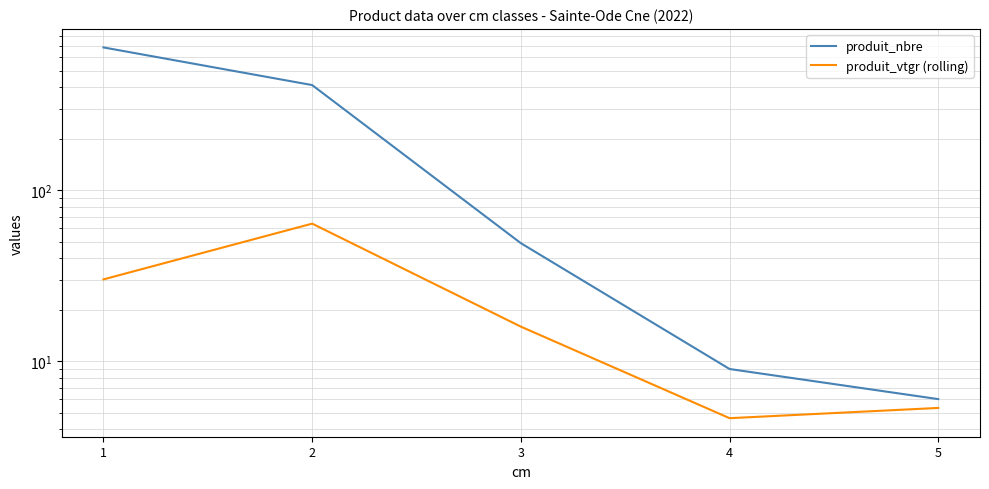

Reading left to right, transcribe all the data shown in this chart.

produit_nbre: 1=684.0	2=412.0	3=49.0	4=9.0	5=6.0
produit_vtgr (rolling): 1=30.1	2=63.8	3=15.9	4=4.6	5=5.3